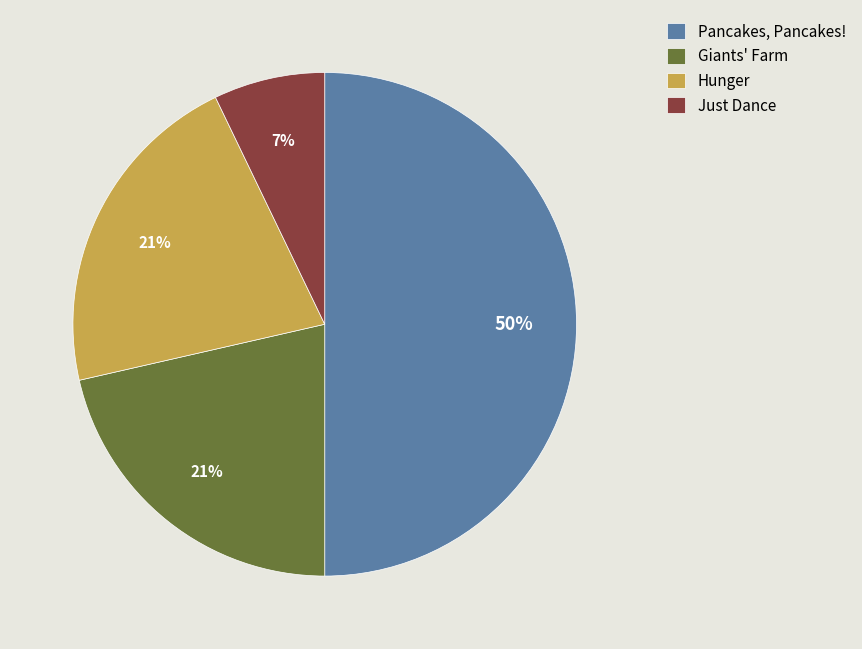

Is Giants' Farm the majority of the pie?

No